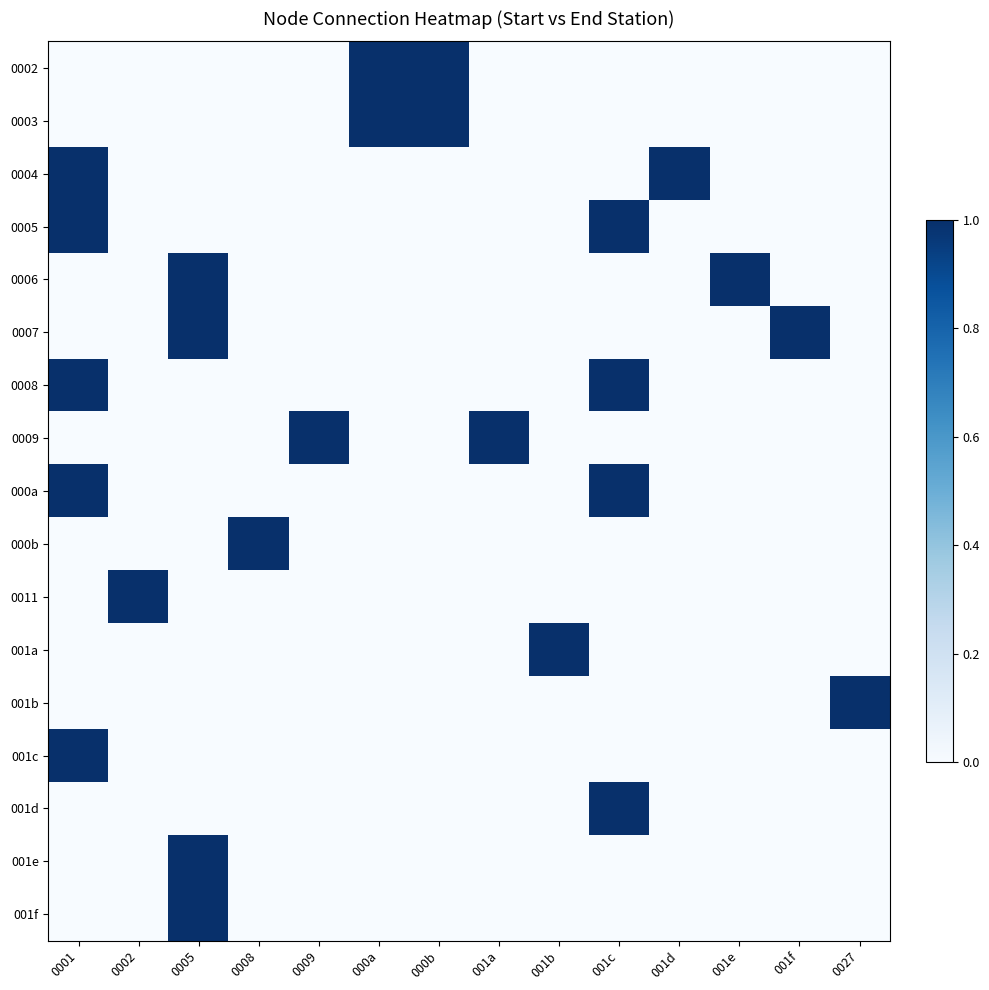

Between 001d and 001a, which is larger?

001d